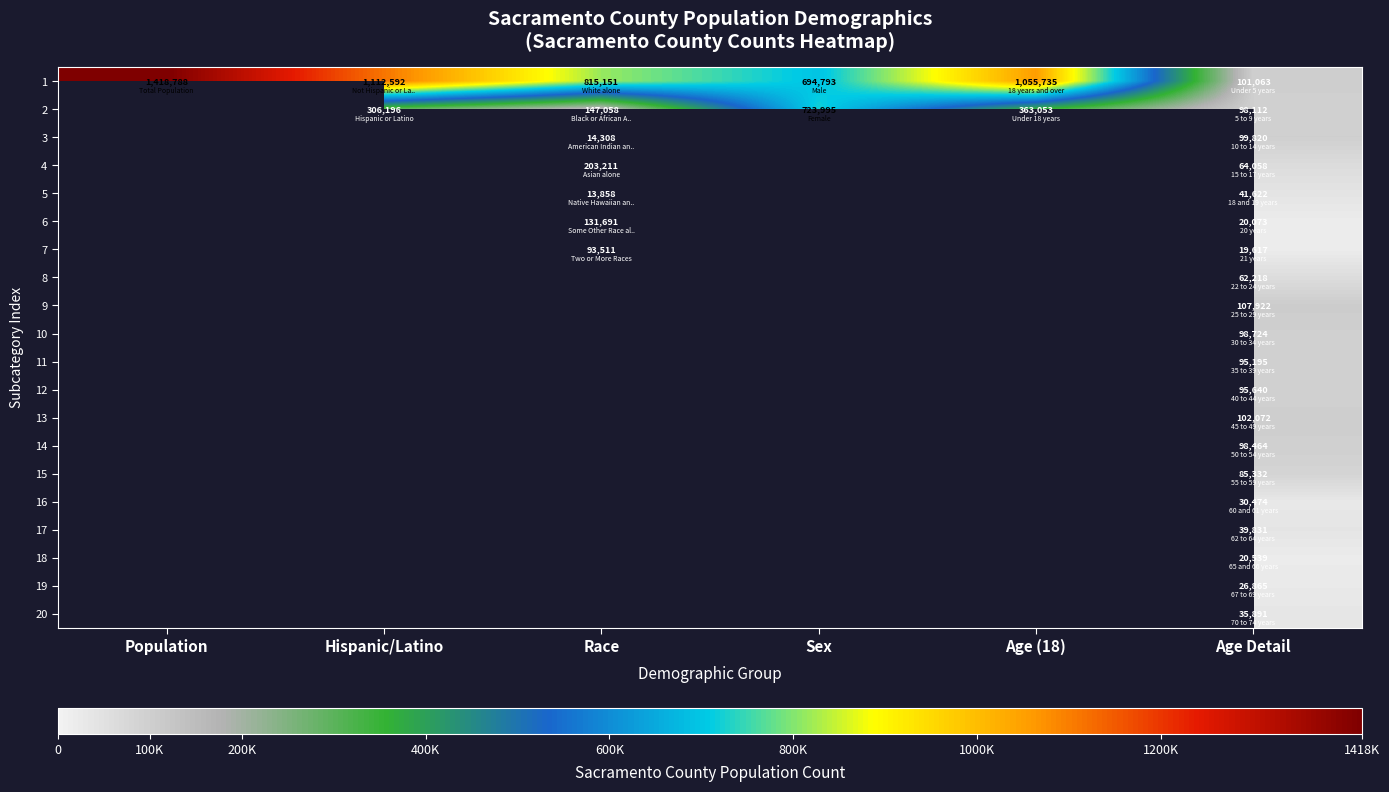

What is the total value across all series at Age Detail?

1343532